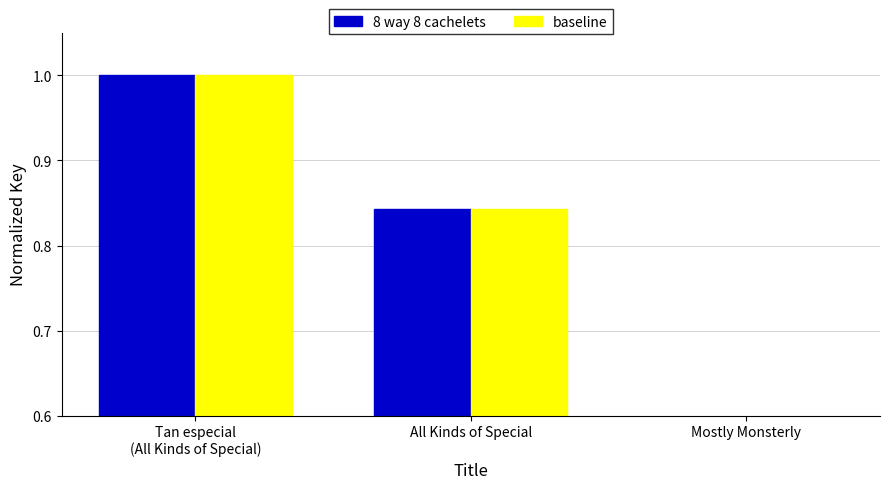

Count the number of categories in the chart.

3